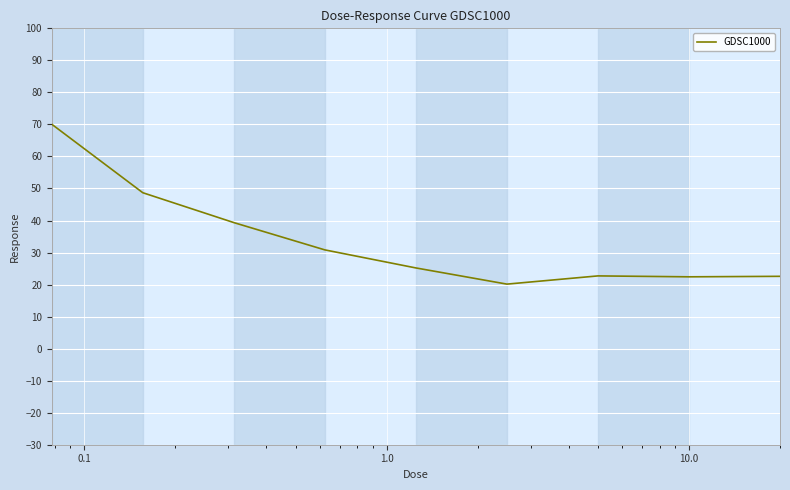

What is the difference between the maximum and minimum values?

49.9